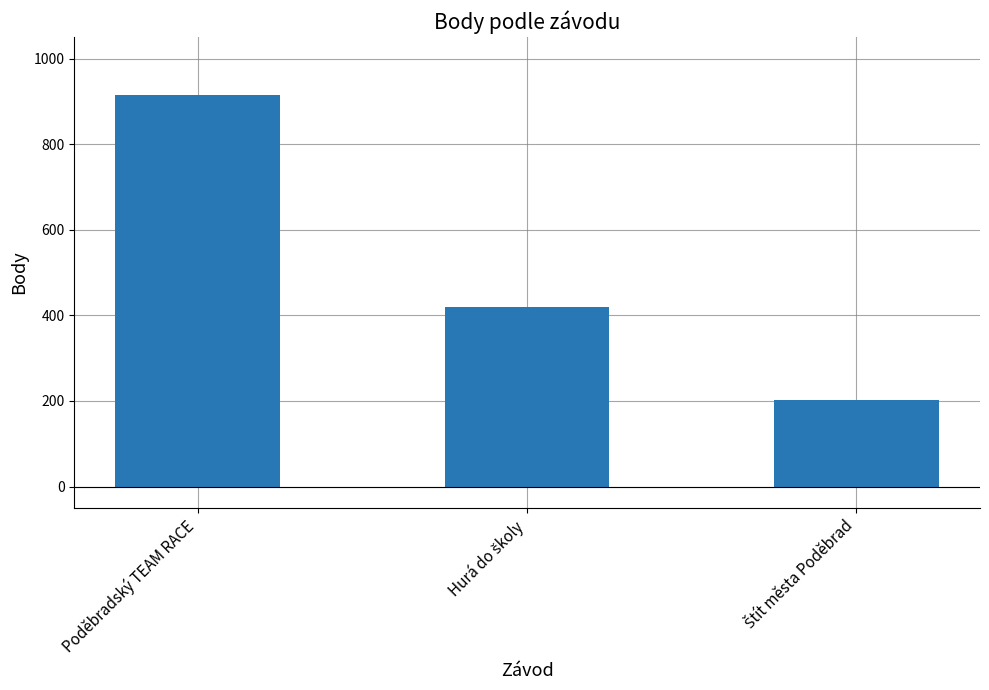

What is the value of the 1st bar from the left?

915